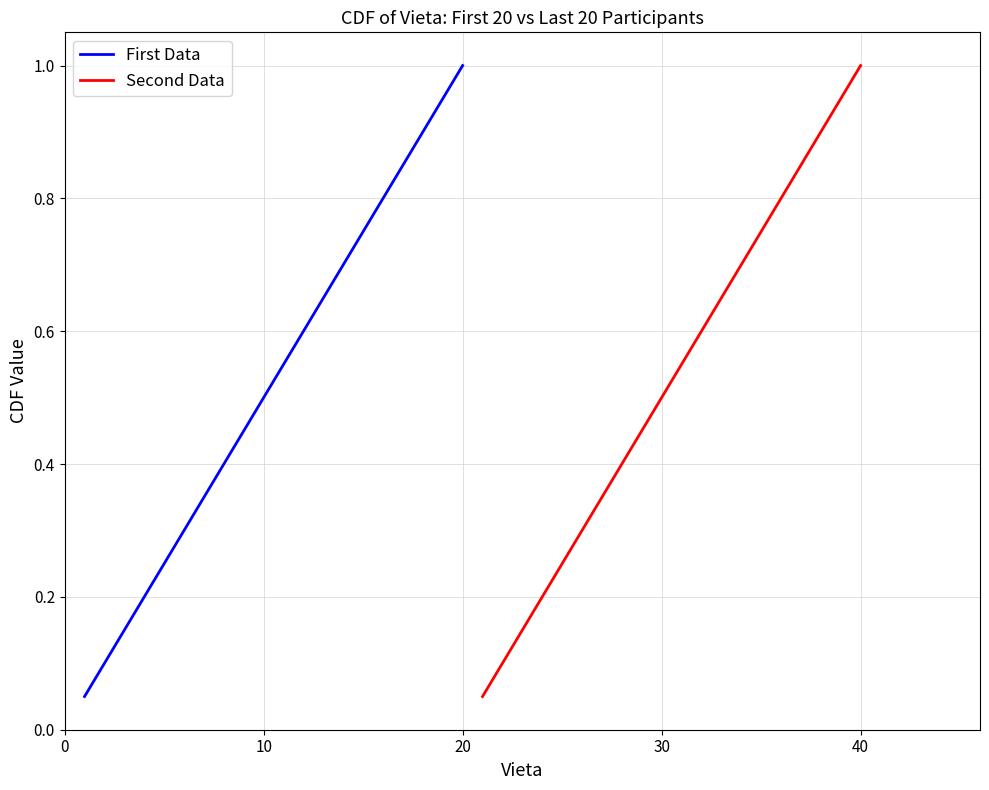

What is the sum of all Second Data values?

10.5